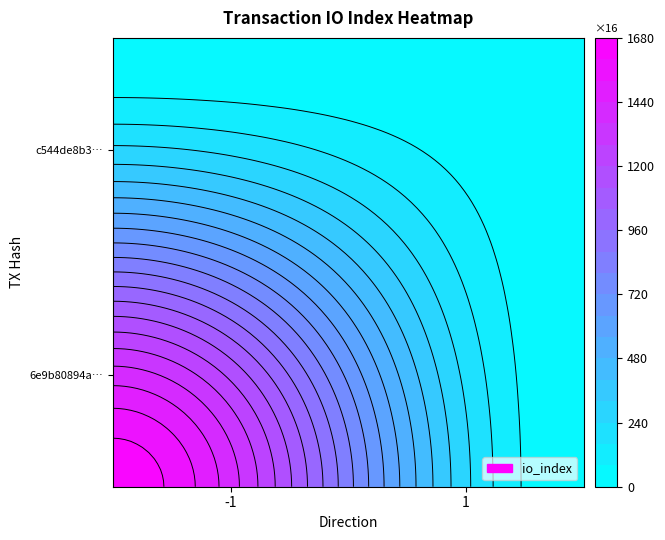

Which has a higher value, io_index or direction?

io_index